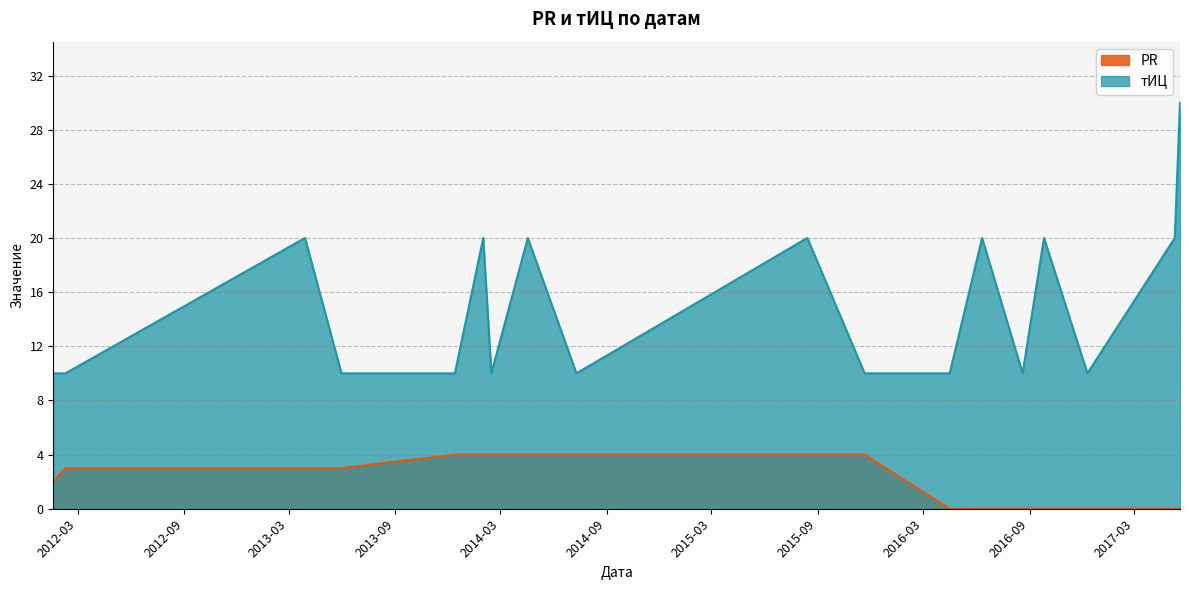

Between 2013-05-31 and 2014-04-18, which is larger?

2014-04-18